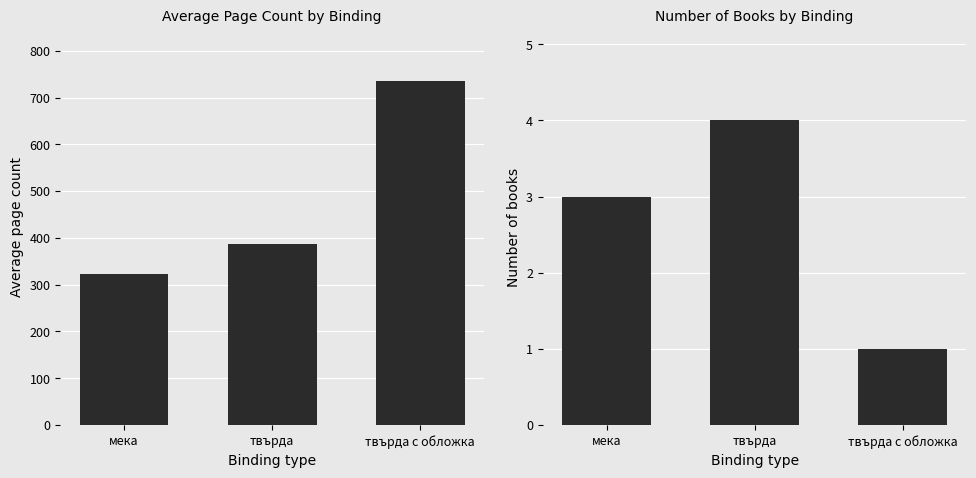

What are all the series names shown in the legend?

Avg Page Count, Book Count